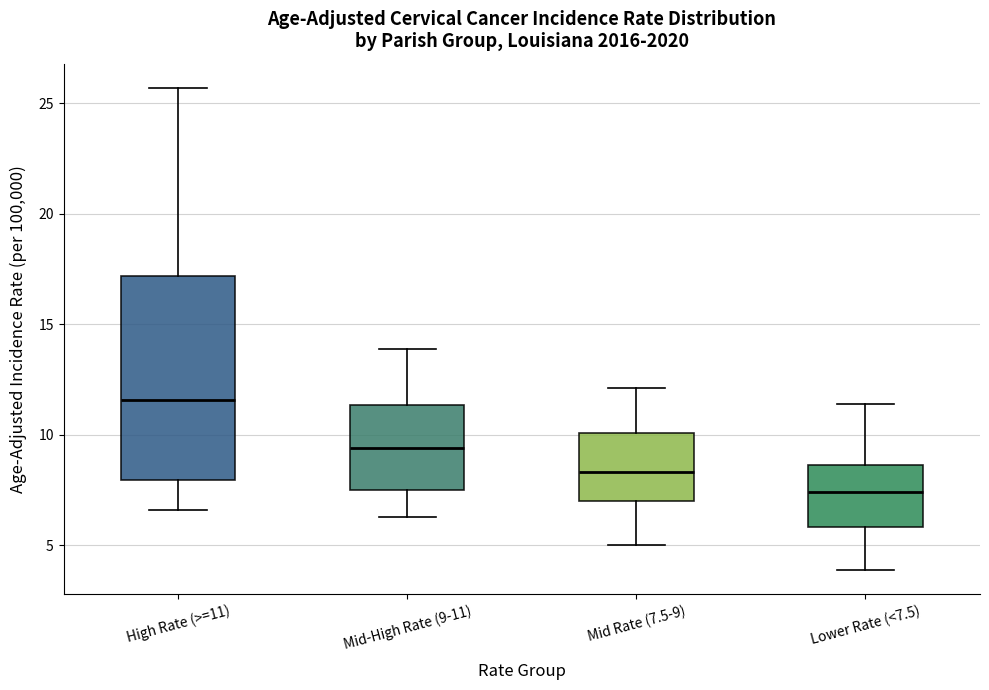

Which box is the tallest, from its lower edge to its upper edge?

High Rate (>=11)